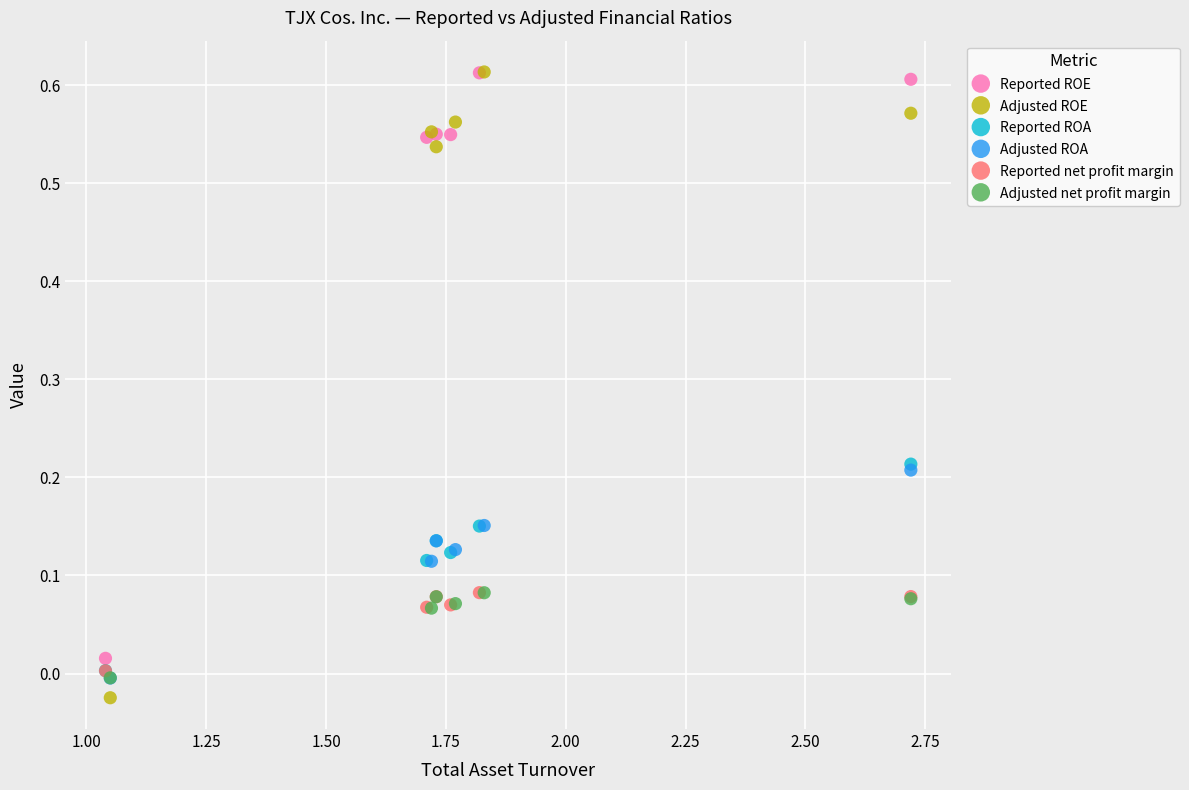

Which series has the largest Y range (max minus min)?

Adjusted ROE